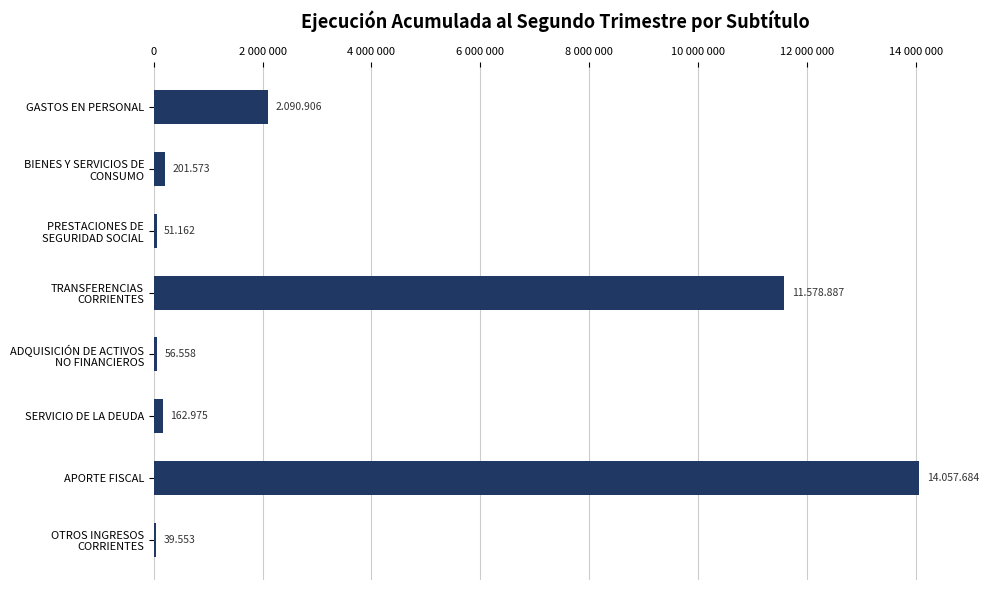

What is the difference between the maximum and second lowest values?

14006522